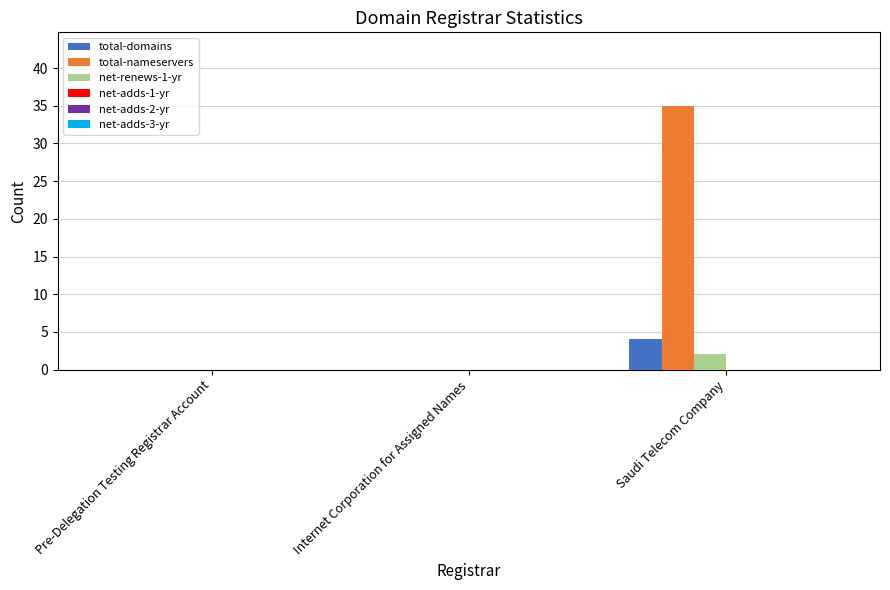

At which category is the sum across all series the highest?

Saudi Telecom Company